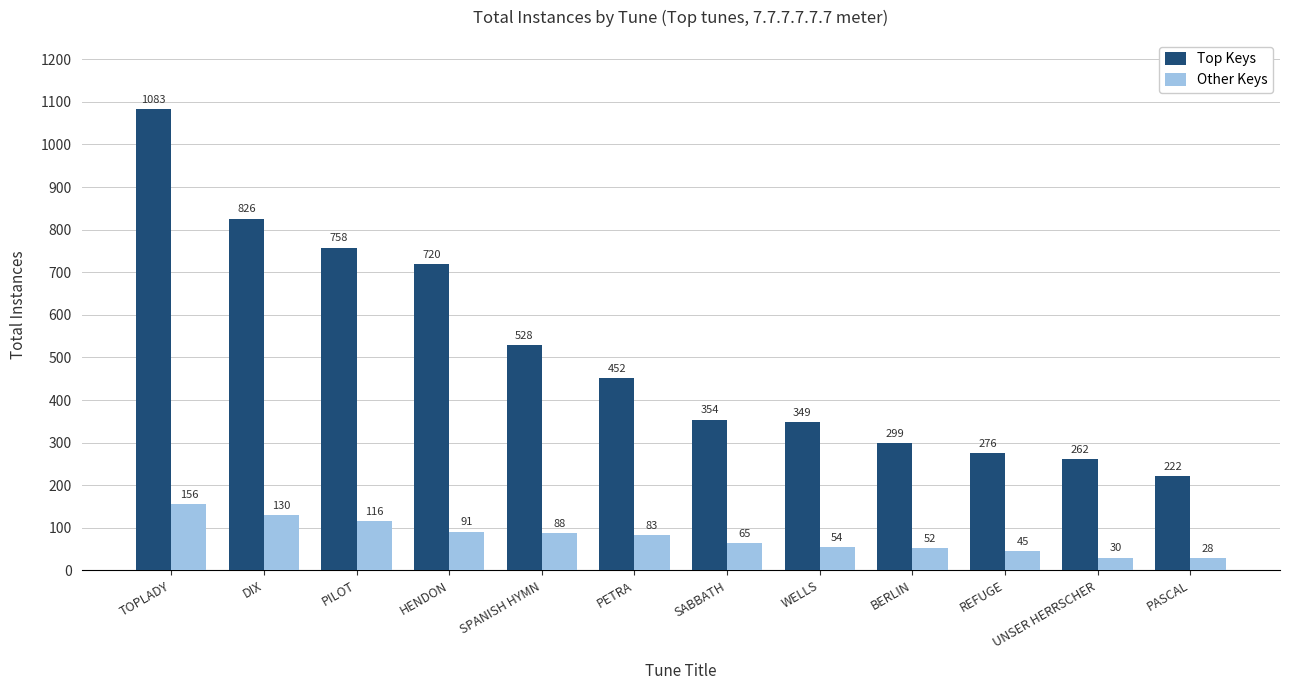

True or false: Top Keys has a value of 276 at REFUGE.

True